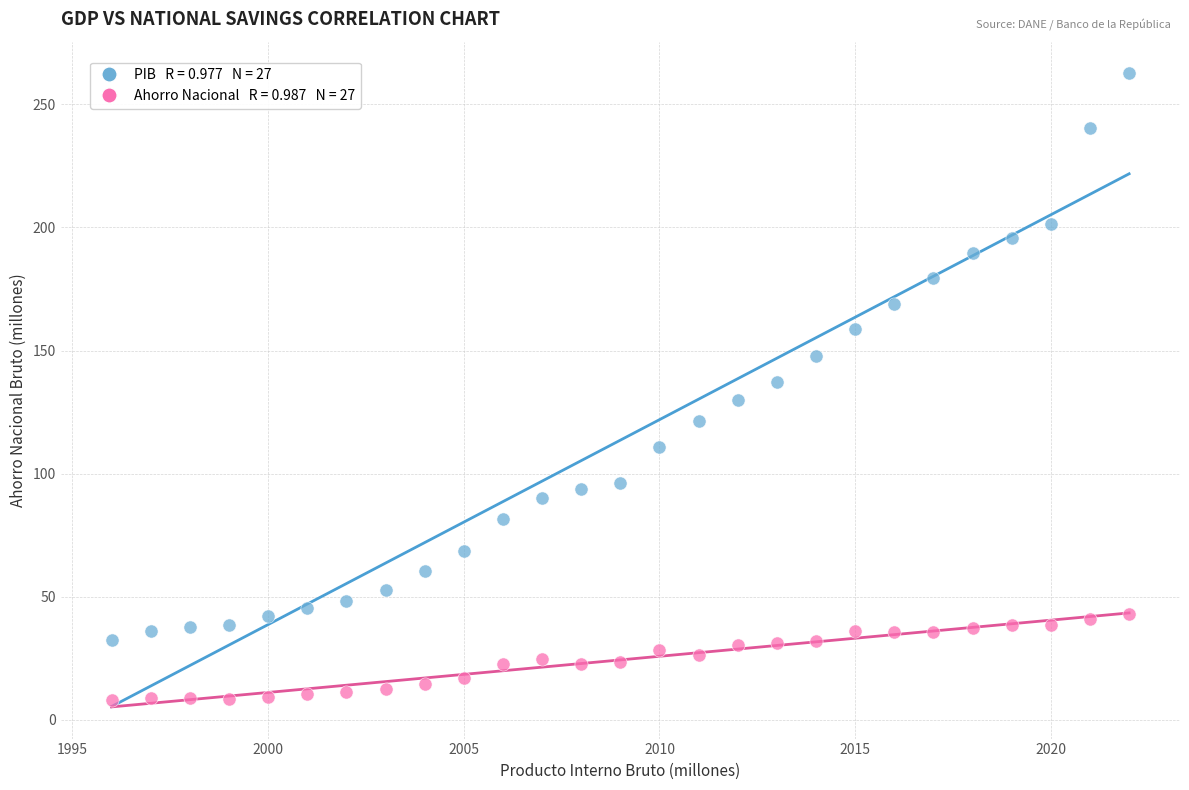

Across all data points, what is the range of X values (max minus min)?

26.0